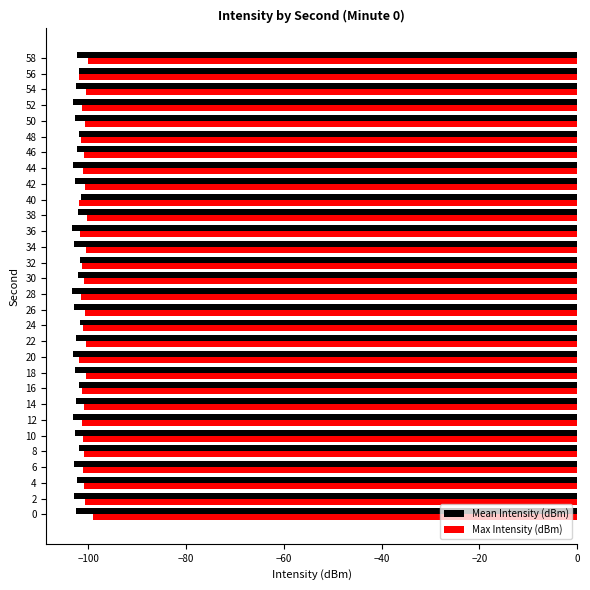

Is it true that Mean Intensity (dBm) equals -101.5 at 40?

True